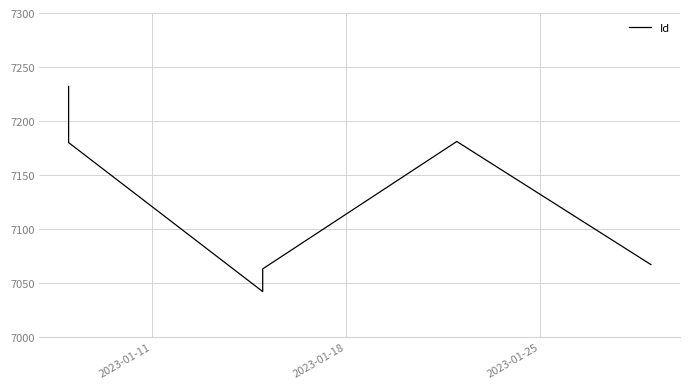

What is the difference between the maximum and minimum values?

190